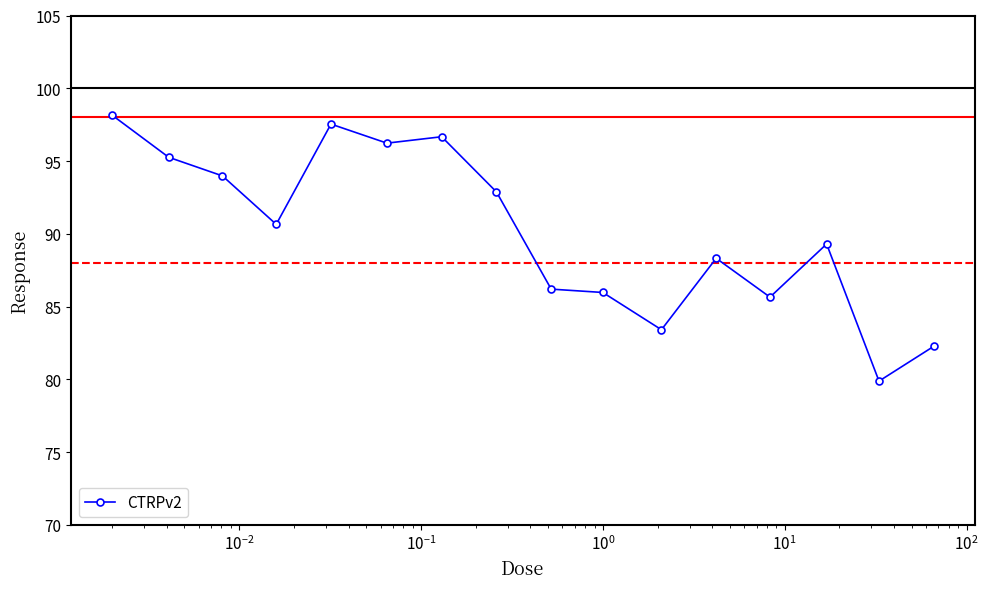

What is the greatest value displayed?

98.2